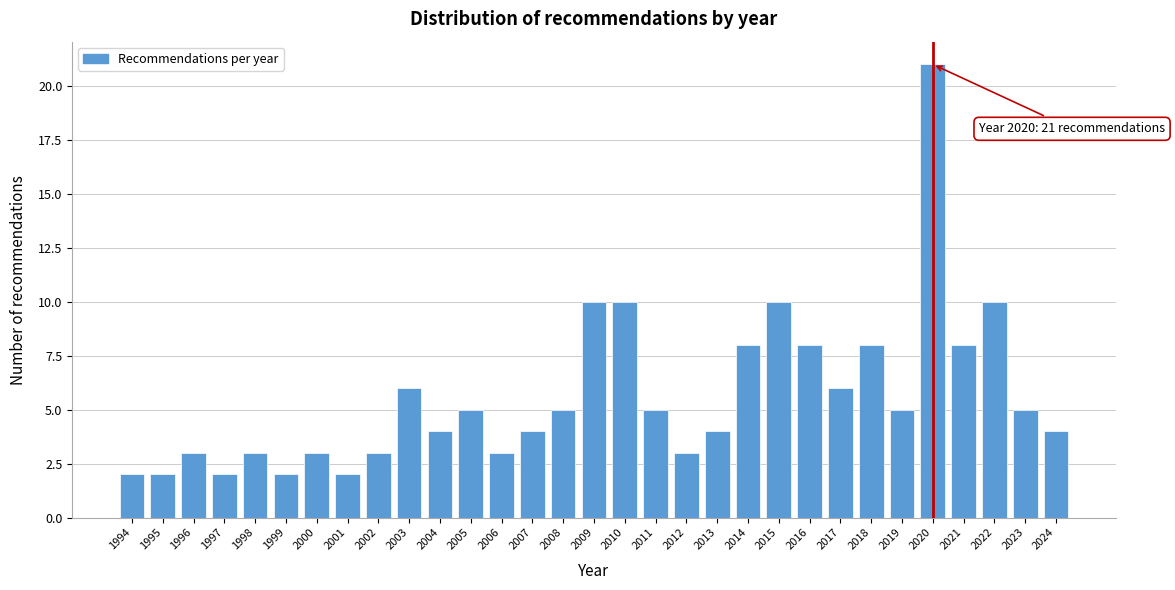

The chart shows a value of 4 at 2009. True or false?

False